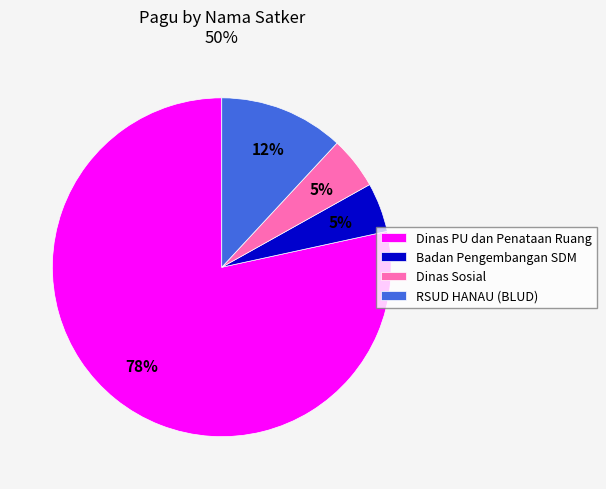

Which slice is the largest?

Dinas PU dan Penataan Ruang